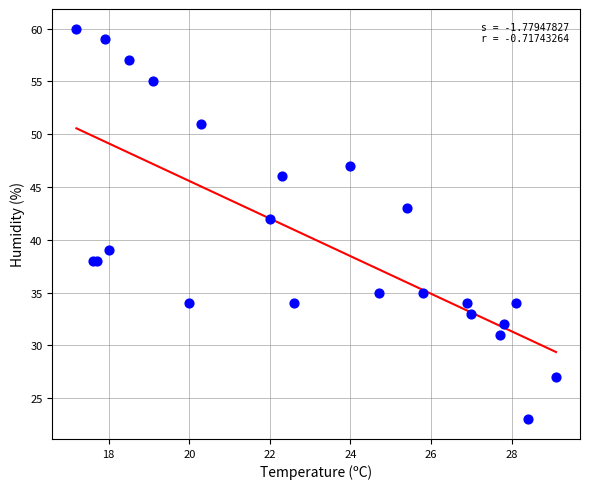

What Y value in the scatter plot is closest to 41?

42